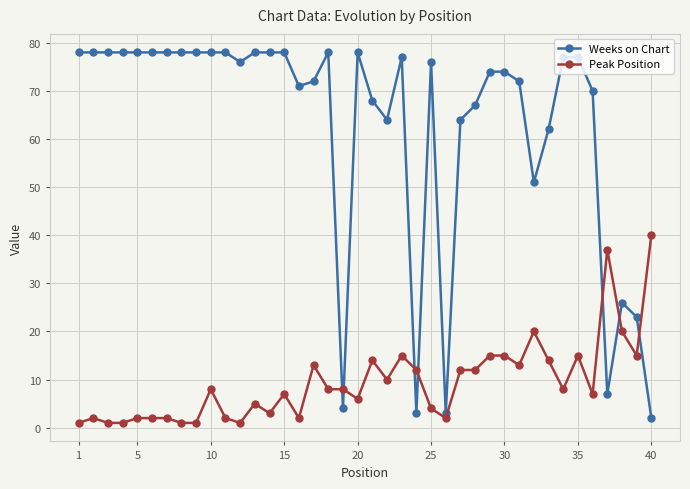

Does the chart have visible grid lines?

Yes